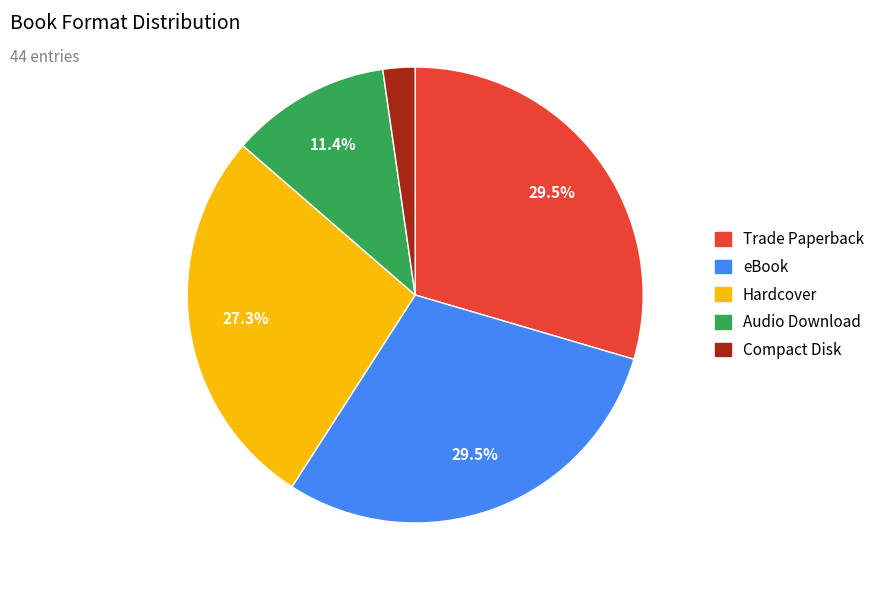

To the nearest percent, what is the combined percentage of Audio Download and eBook?

41%